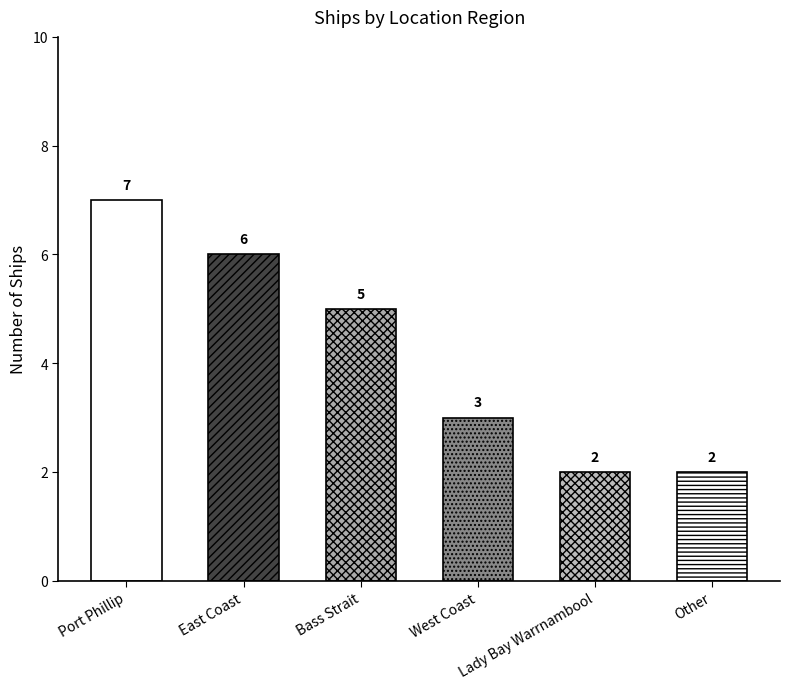

At which label is the value closest to 4?

Bass Strait